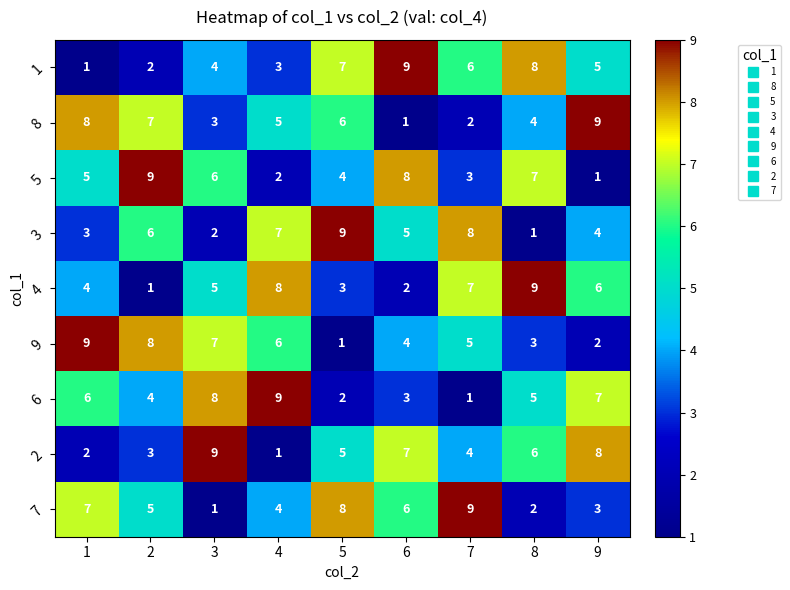

True or false: 7 has a value of 5 at 2.

True